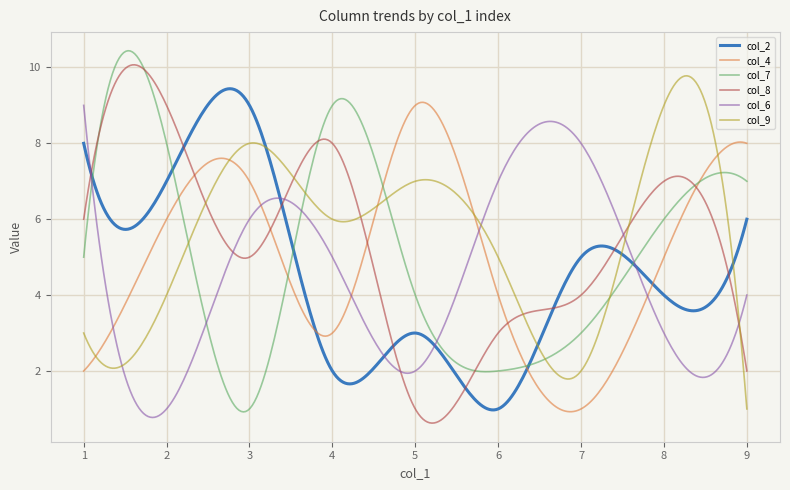

Is this an area chart (filled region under the line)?

No